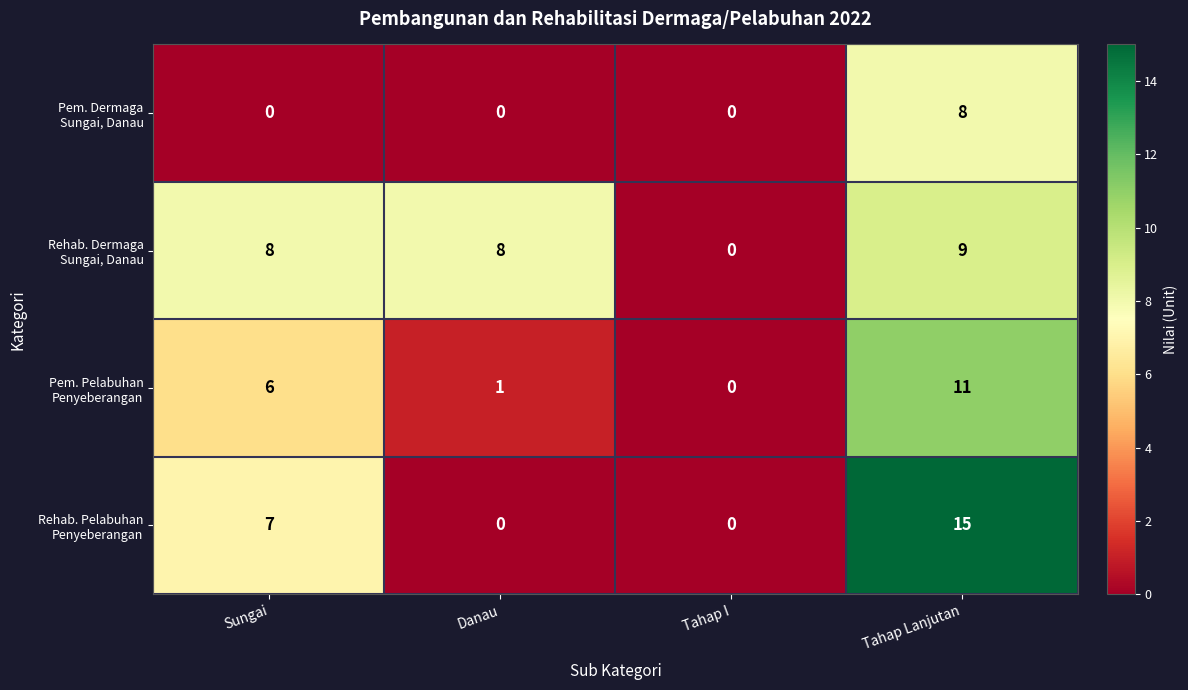

What is the total value across all series at Tahap Lanjutan?

43